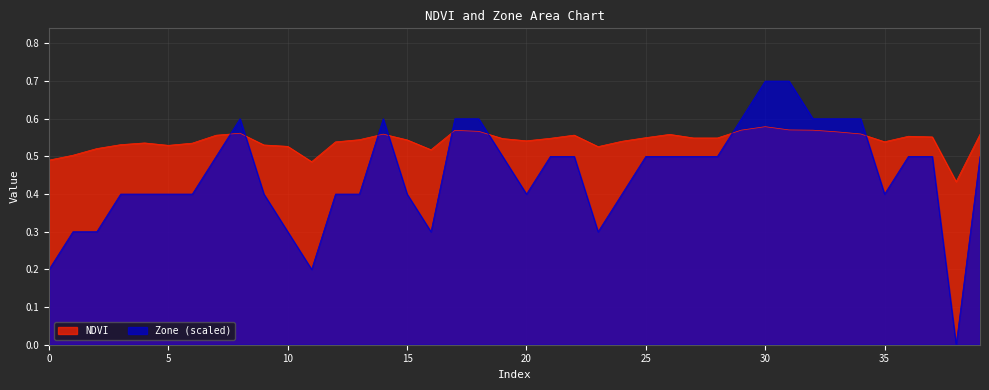

What is the difference between the maximum and minimum values in the NDVI series?

0.1